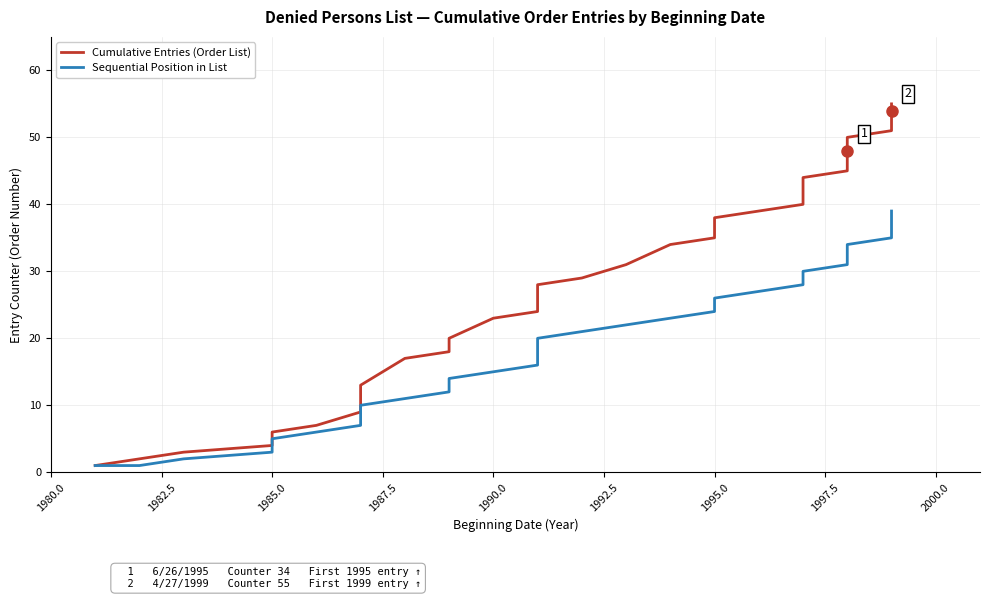

True or false: Sequential Position in List has more than 2 interior local peaks.

False